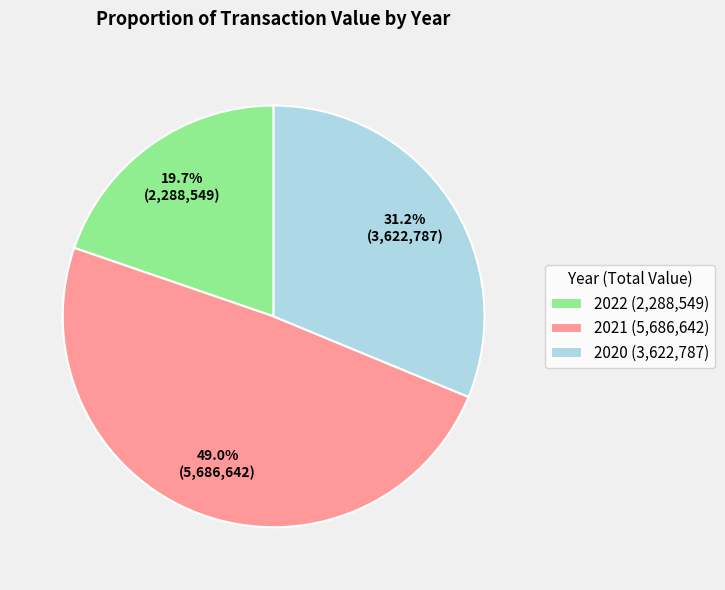

What percentage do 2020 (3,622,787) and 2022 (2,288,549) together represent?

51.0%